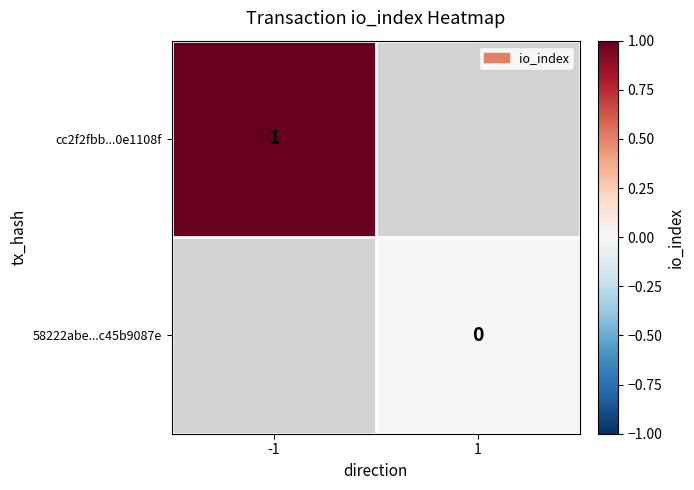

How many data points does each series have?

2